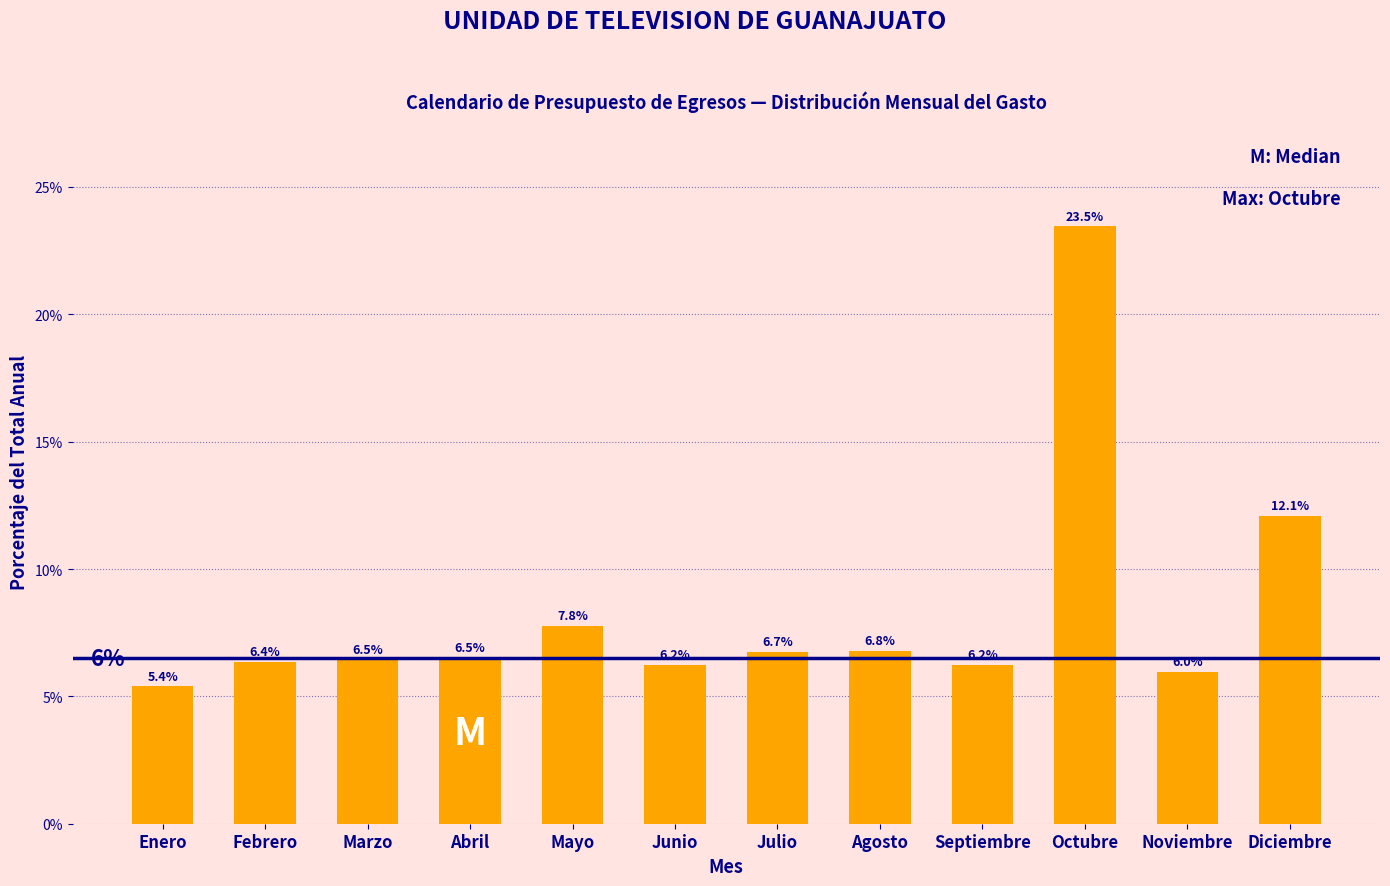

Reading left to right, transcribe all the data shown in this chart.

Enero=5.4	Febrero=6.4	Marzo=6.5	Abril=6.5	Mayo=7.8	Junio=6.2	Julio=6.7	Agosto=6.8	Septiembre=6.2	Octubre=23.5	Noviembre=6.0	Diciembre=12.1